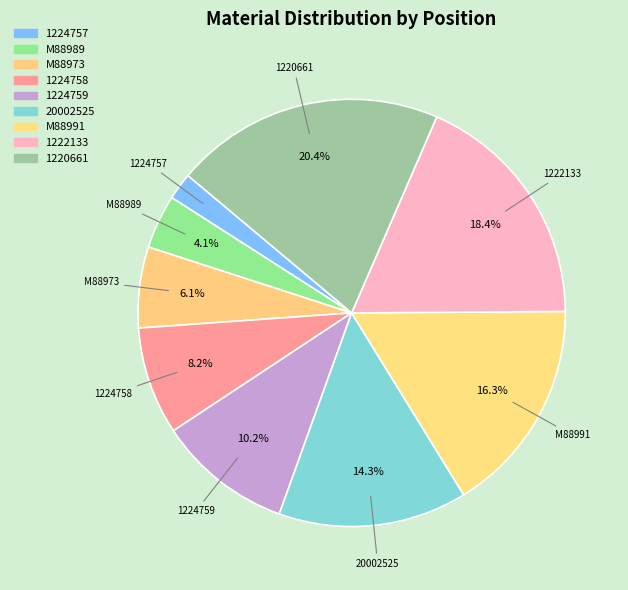

Count the number of slices in the pie.

9